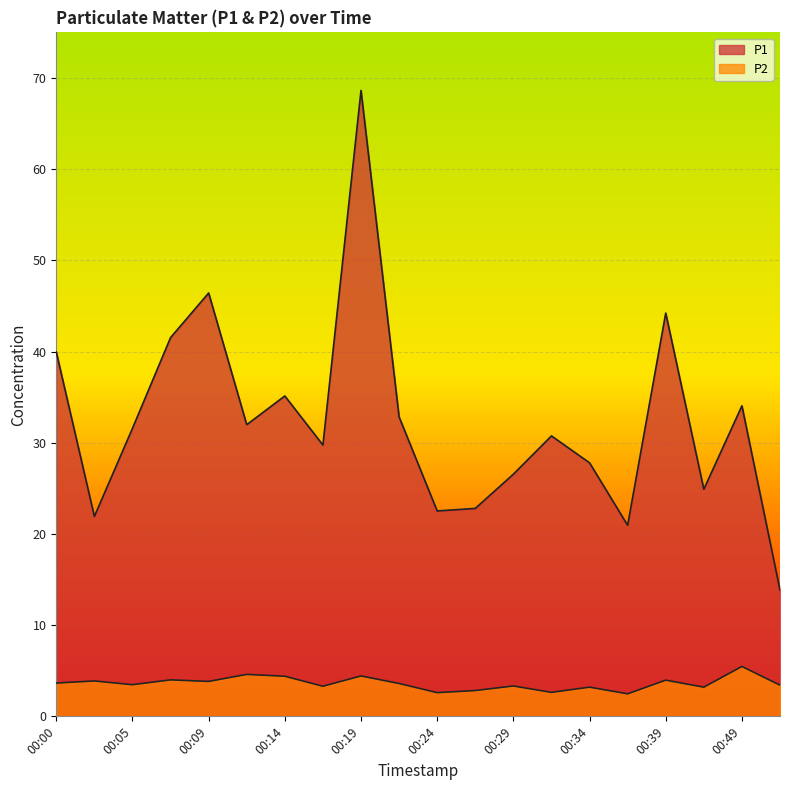

Reading left to right, transcribe all the data shown in this chart.

P1: 40.0	21.9	31.6	41.5	46.4	32.0	35.1	29.8	68.6	32.8	22.5	22.8	26.6	30.8	27.8	20.9	44.2	24.9	34.0	13.8
P2: 3.6	3.9	3.5	4.0	3.8	4.6	4.4	3.3	4.4	3.6	2.6	2.8	3.3	2.6	3.2	2.5	4.0	3.2	5.5	3.4